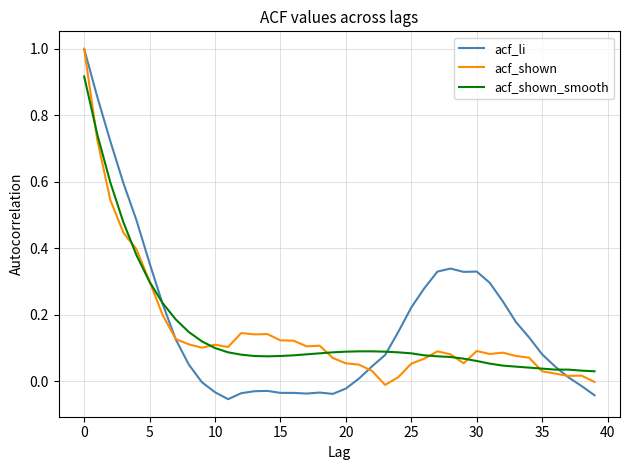

What is the maximum value shown in the chart?

1.0